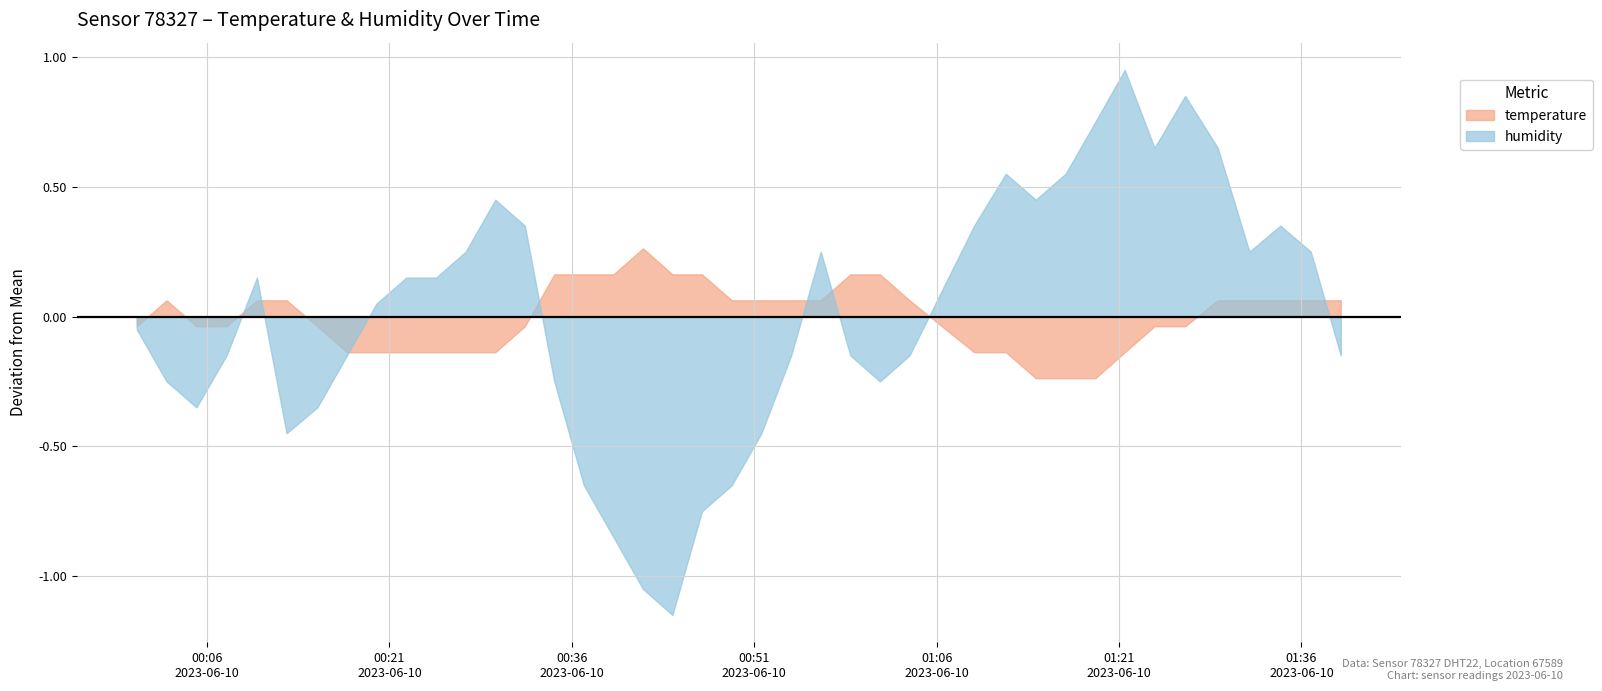

What is the difference between the second highest and minimum values in the temperature series?

0.4